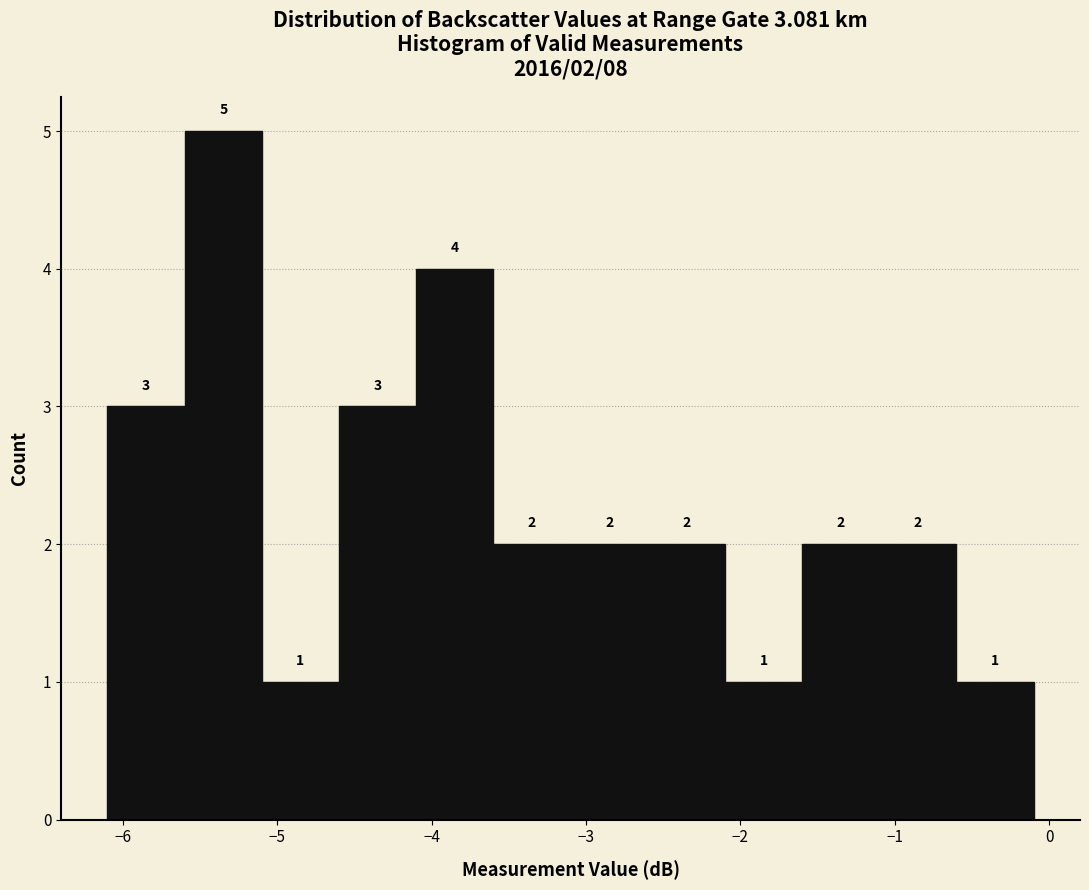

Over which range of the x-axis is the bar tallest?

-5.6 to -5.1